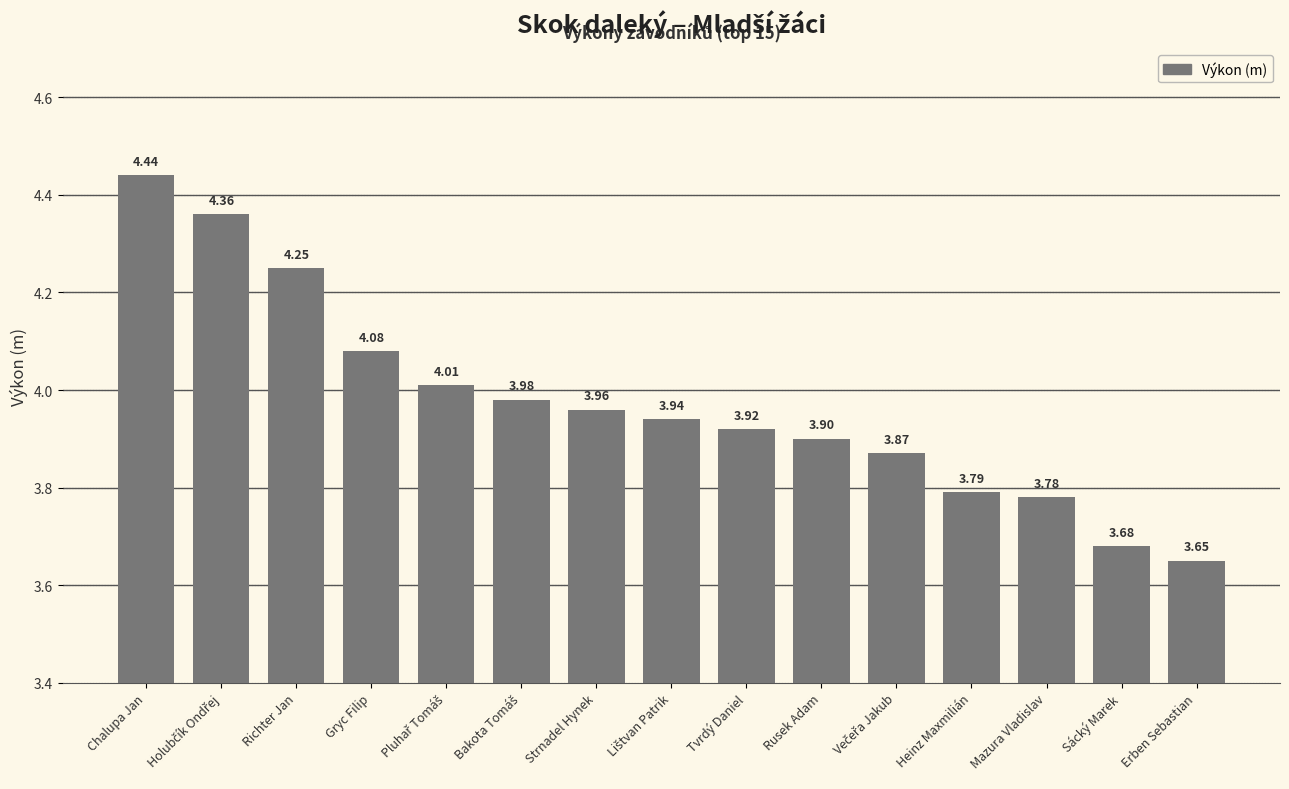

What is the label of the 15th bar from the left?

Erben Sebastian